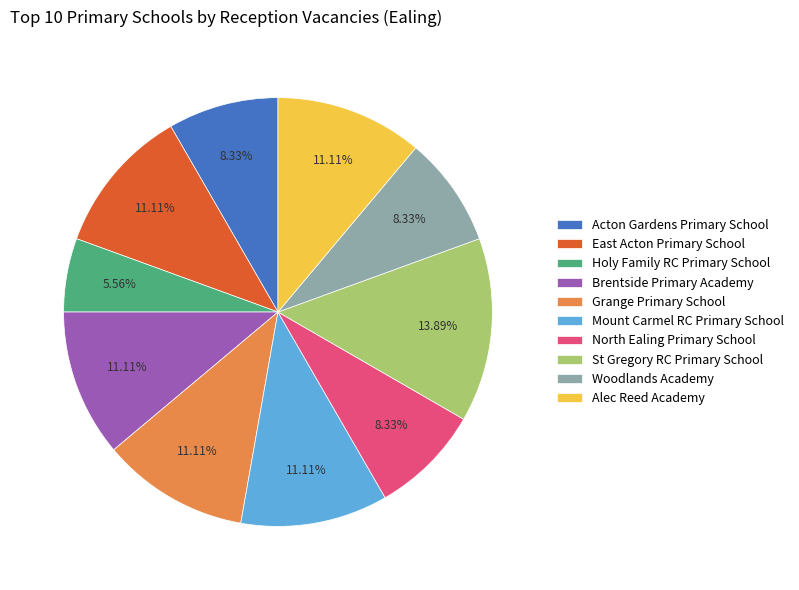

Does Acton Gardens Primary School represent more than half of the total?

No